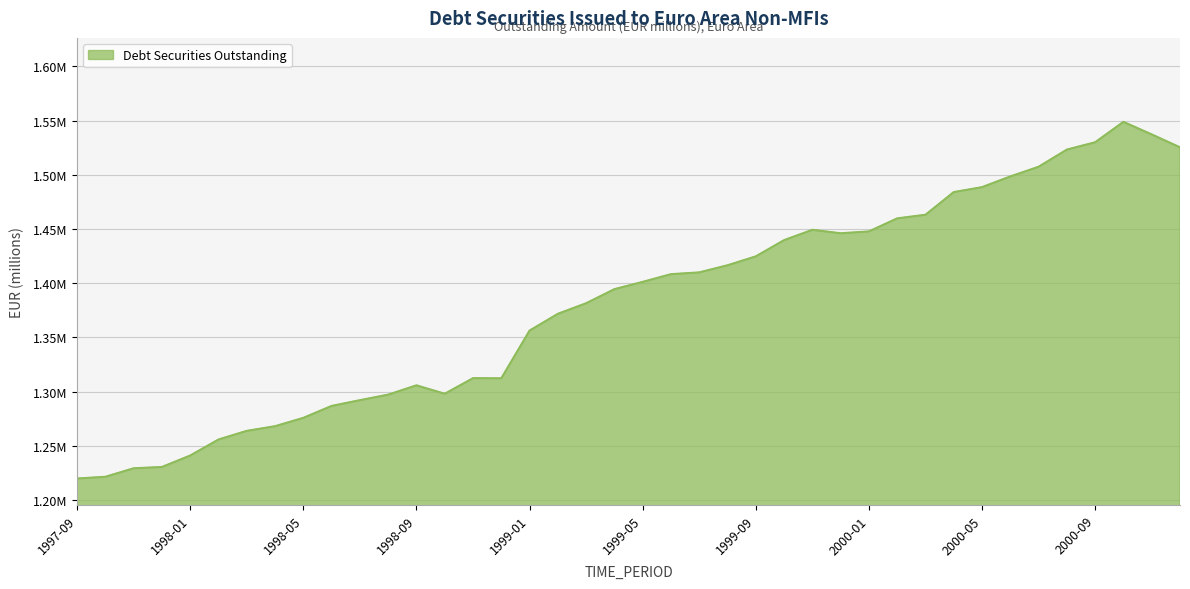

Does the chart display data point markers on the line(s)?

No